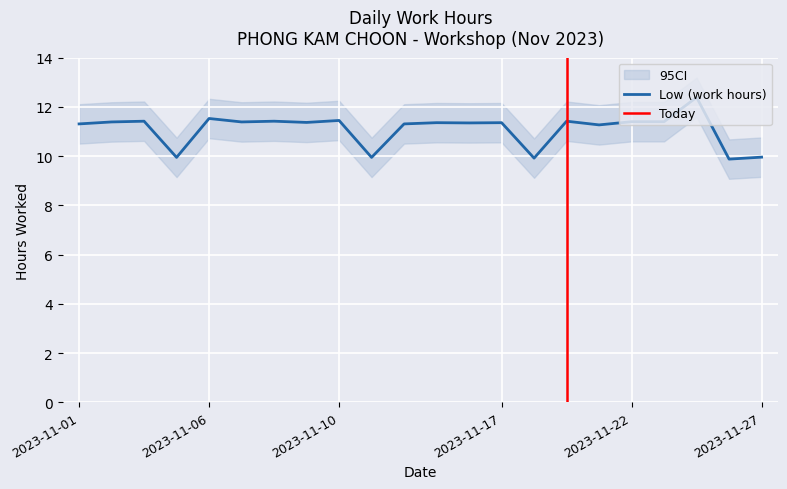

What is the ratio of the value at 4 to the value at 21?

0.9